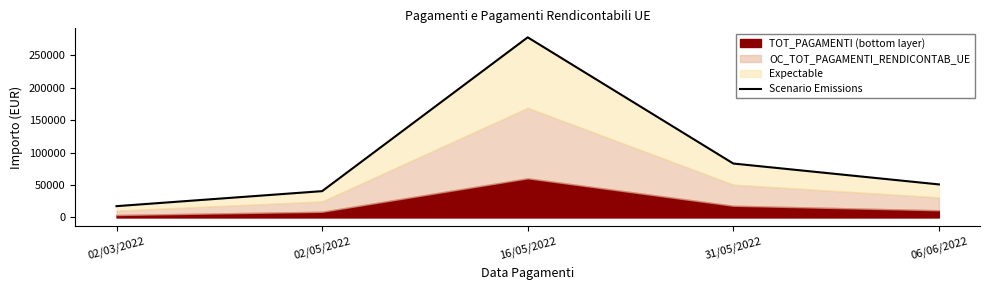

What is the ratio of the value at 16/05/2022 to the value at 31/05/2022?

3.3